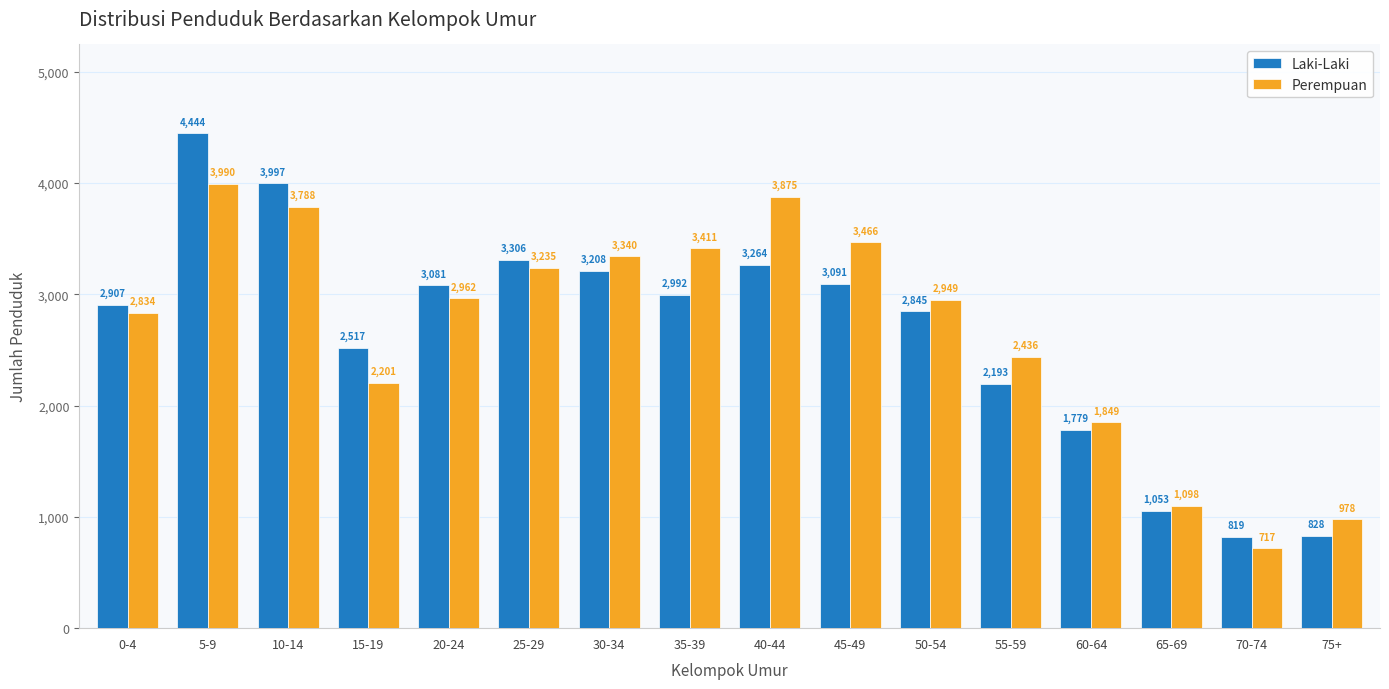

What is the label of the 14th bar from the right?

10-14